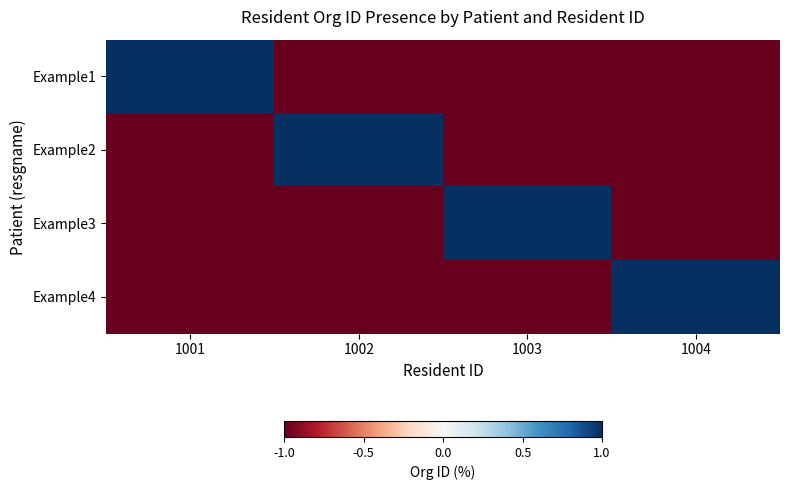

Which series changed the most between 1003 and 1004?

Example3